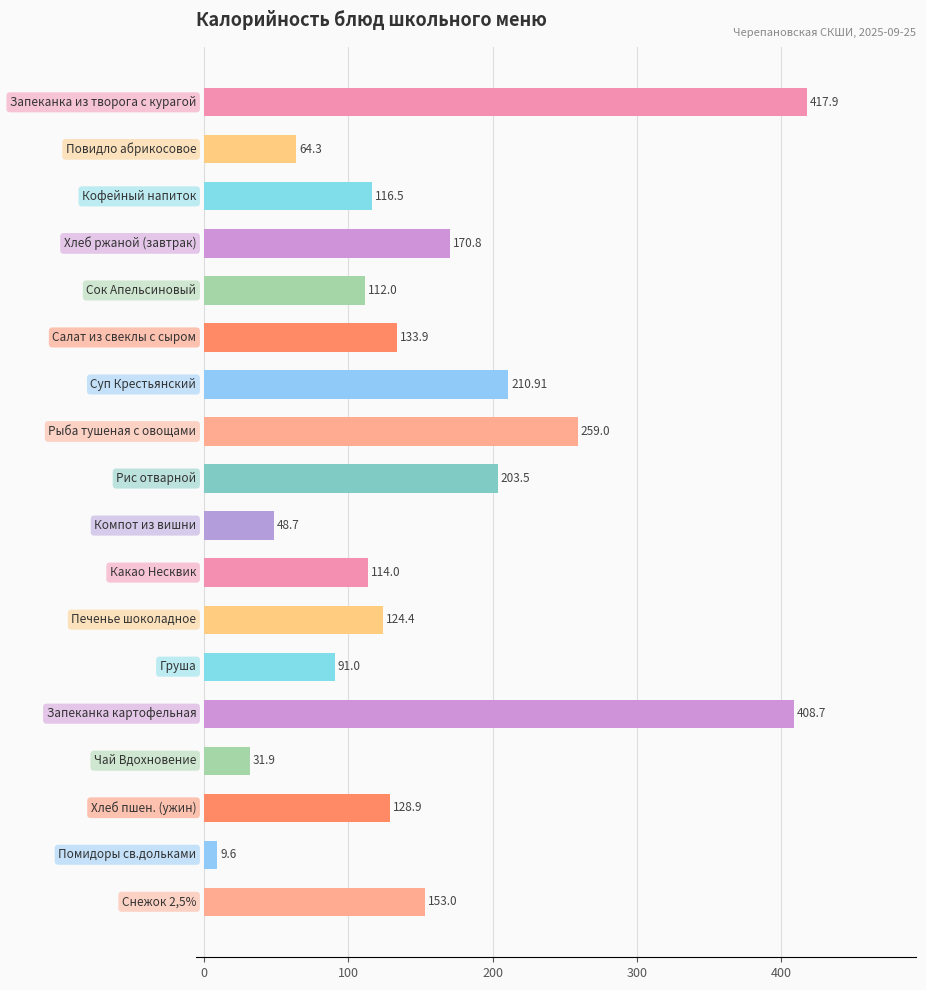

What is the sum of all values?

2799.0